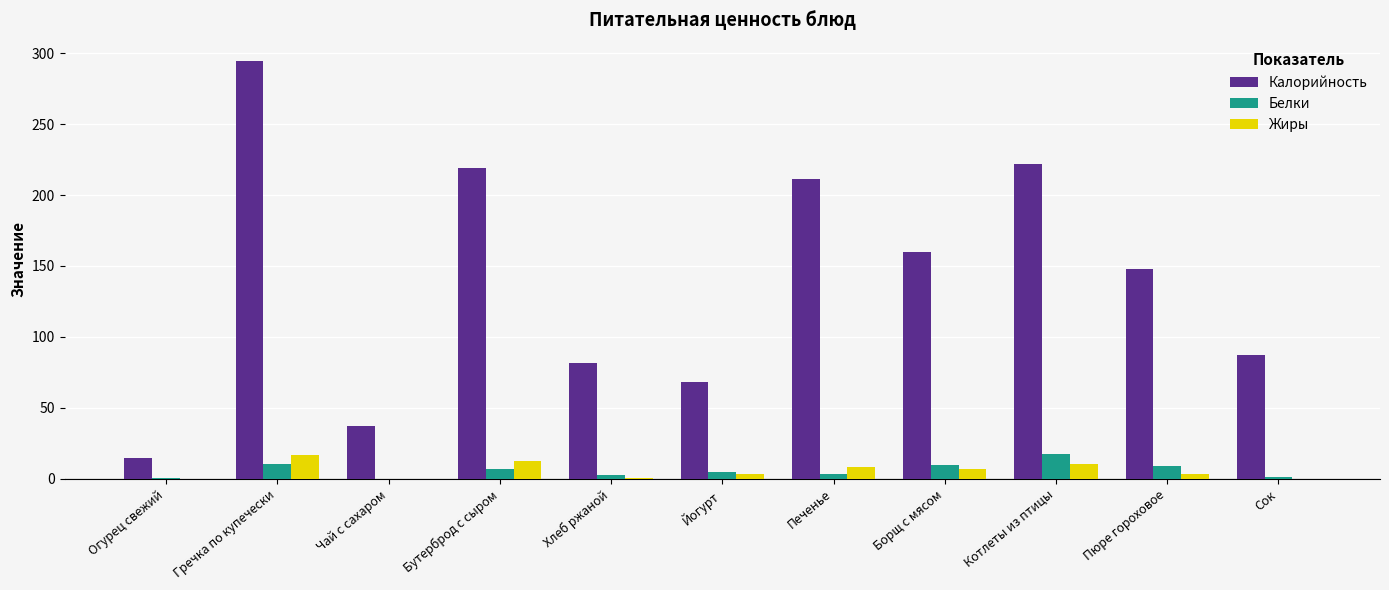

Which series changed the most between Йогурт and Пюре гороховое?

Калорийность